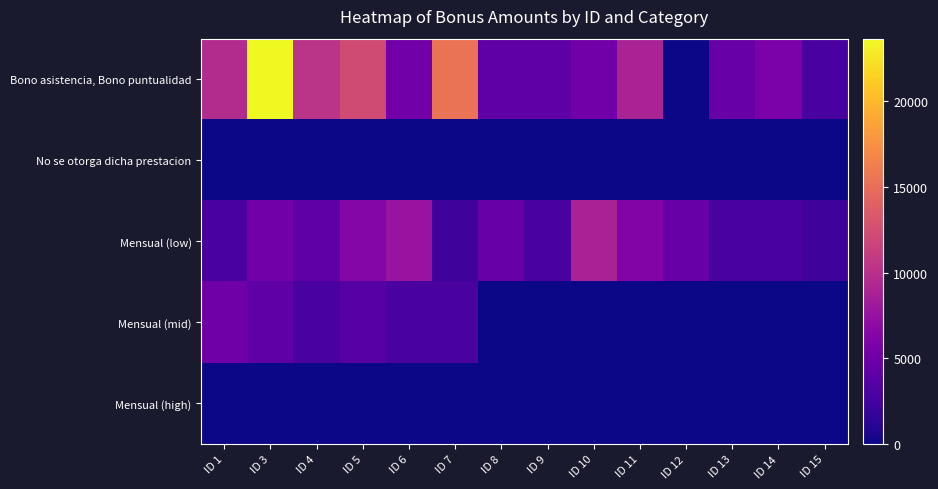

At which category is the sum across all series the highest?

ID 3